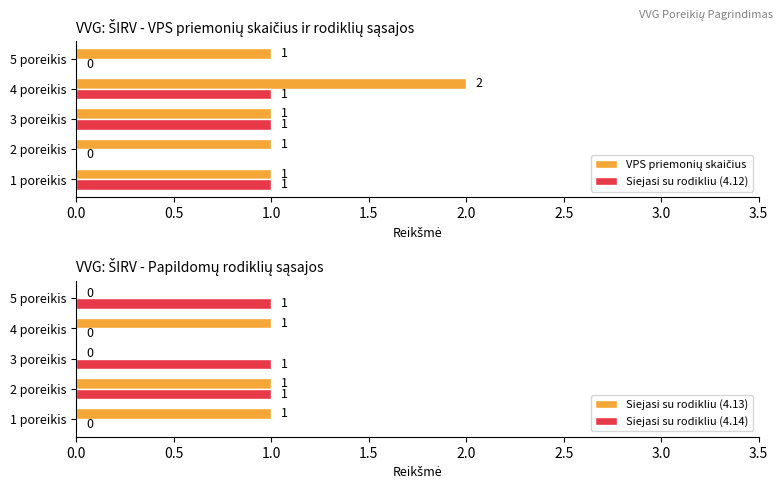

True or false: Siejasi su rodikliu (4.12) has a value of -1 at 2 poreikis.

False